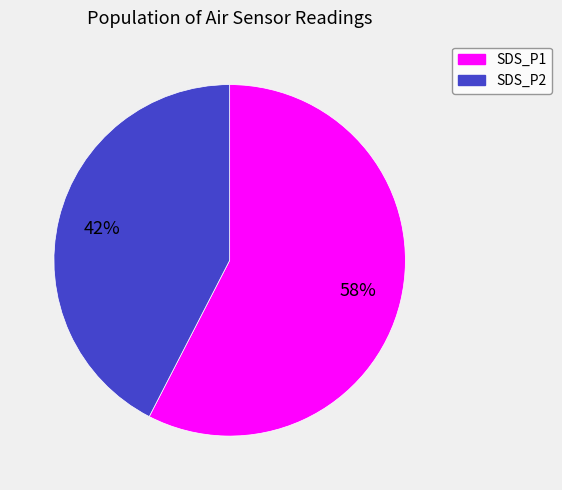

Which category has the biggest portion of the pie?

SDS_P1